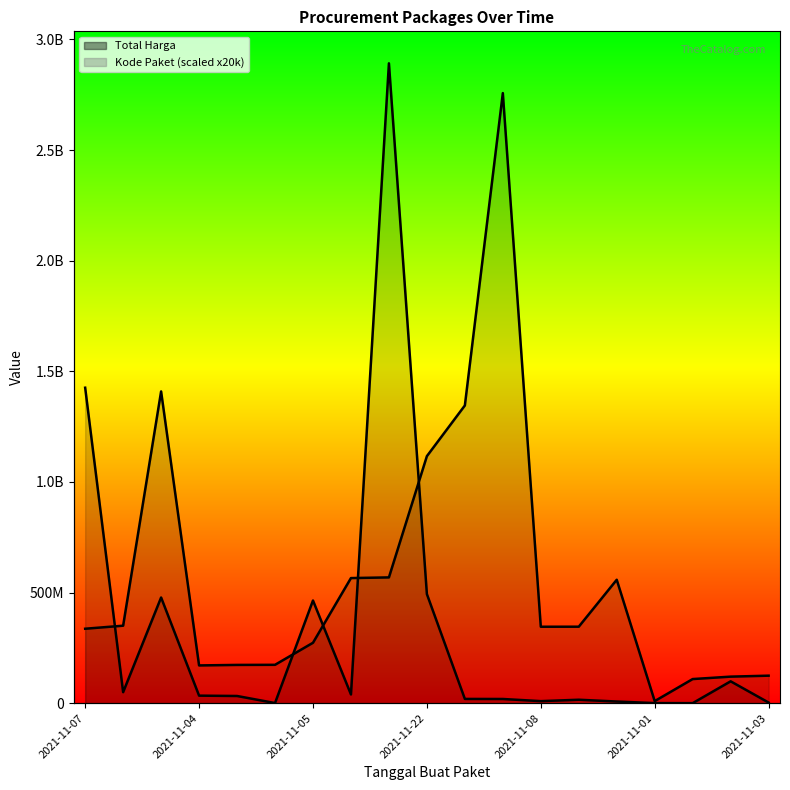

Where do Total Harga and Kode Paket (scaled) first cross each other?

2021-11-07 and 2021-11-04